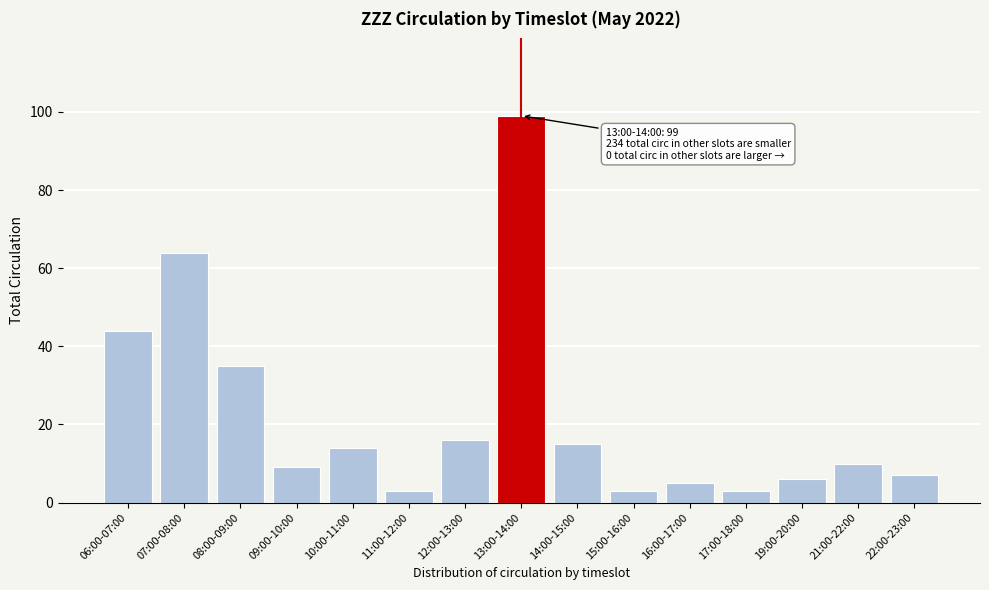

Reading right to left, extract all data points from this chart.

22:00-23:00=7	21:00-22:00=10	19:00-20:00=6	17:00-18:00=3	16:00-17:00=5	15:00-16:00=3	14:00-15:00=15	13:00-14:00=99	12:00-13:00=16	11:00-12:00=3	10:00-11:00=14	09:00-10:00=9	08:00-09:00=35	07:00-08:00=64	06:00-07:00=44